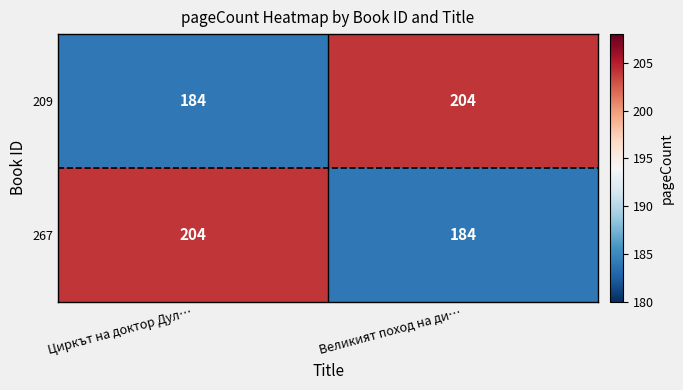

What is the approximate value of 267 at Великият поход на ди…?

184